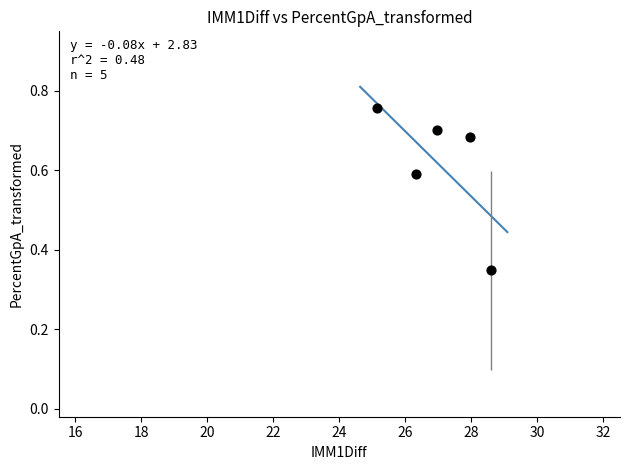

What is the average X value?

27.0